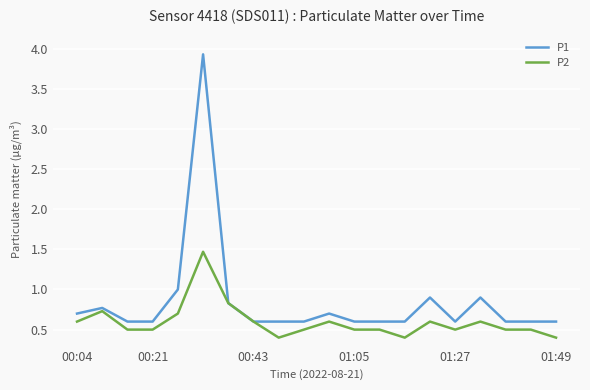

Which series has the largest range (max minus min)?

P1